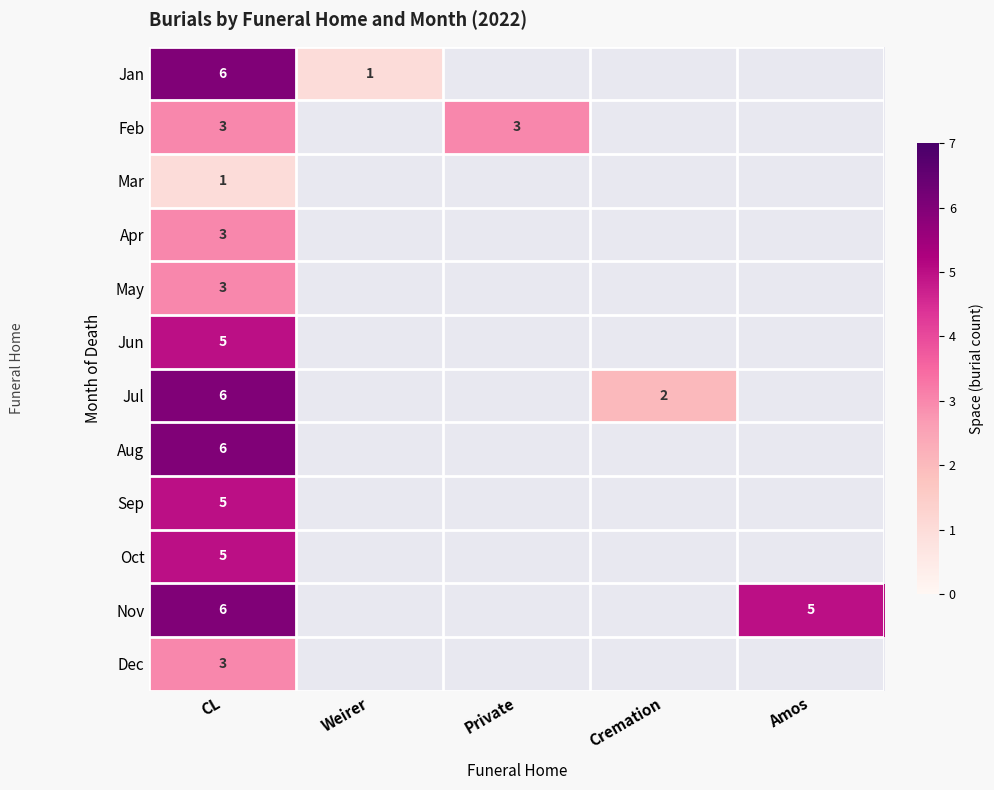

True or false: Jan has a value of 3 at CL.

False